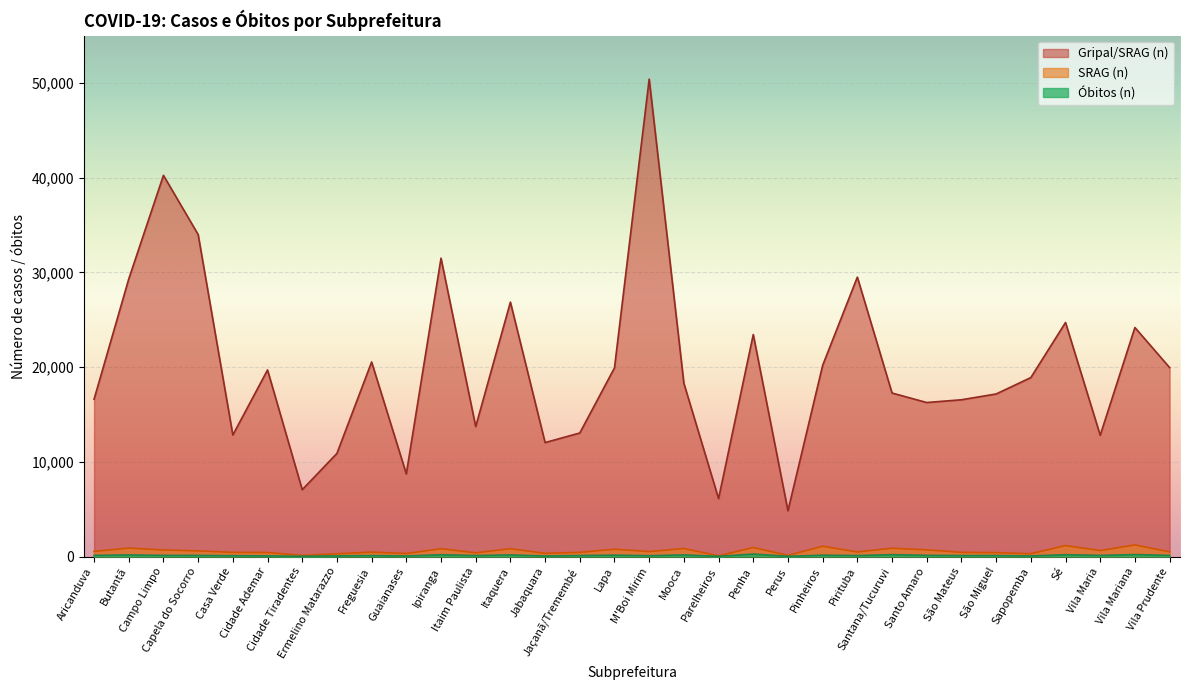

Read the Óbitos (n) value at Perus.

25